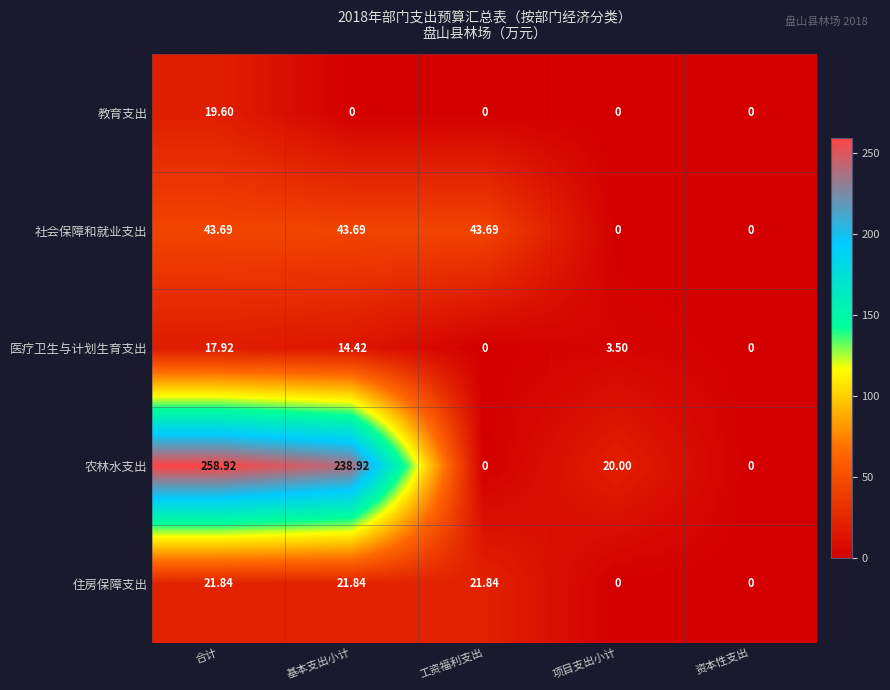

At which label does 住房保障支出 first exceed 21?

合计